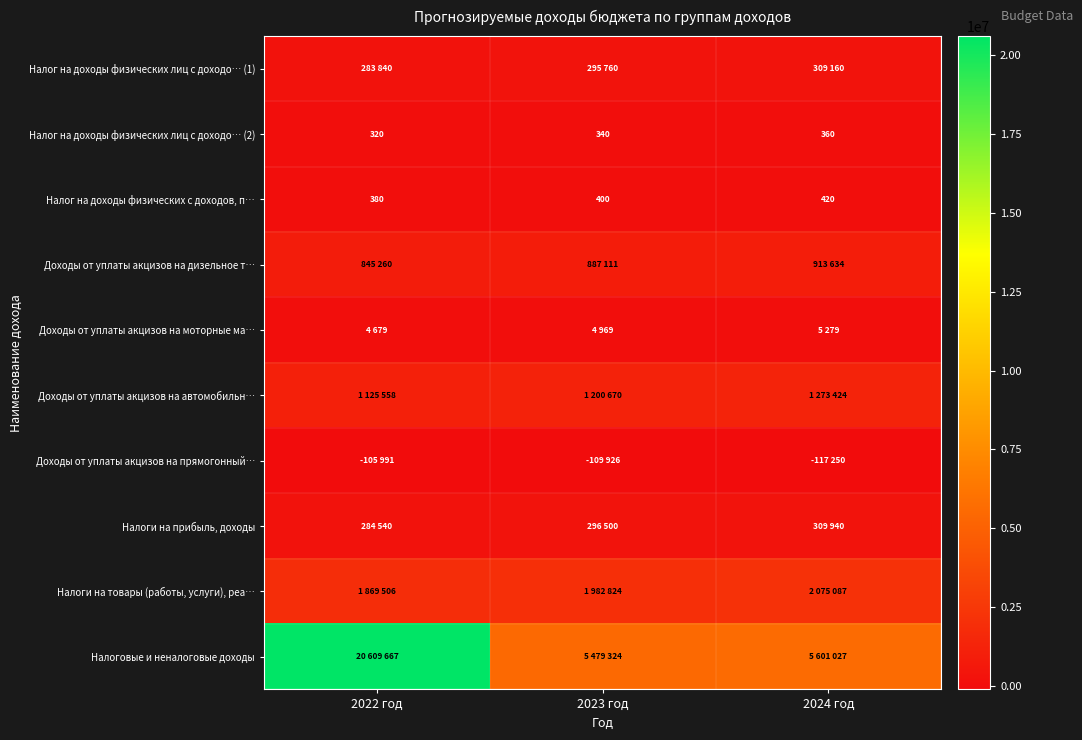

How many Налог на доходы физических с доходов, п… values are between 380 and 420?

3